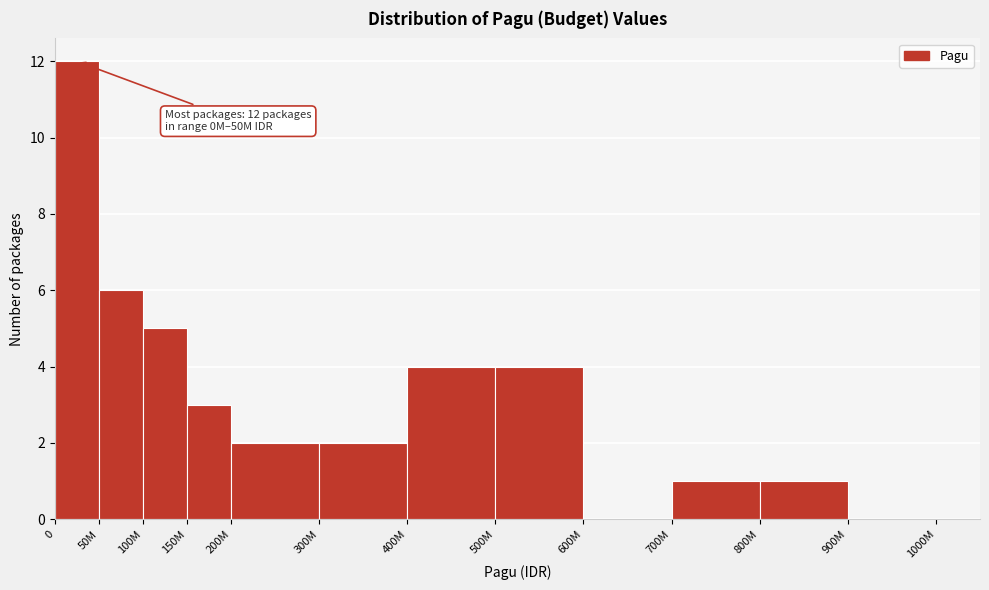

Reading right to left, list all the values displayed in this chart.

900M=0	800M=1	700M=1	600M=0	500M=4	400M=4	300M=2	200M=2	150M=3	100M=5	50M=6	0=12